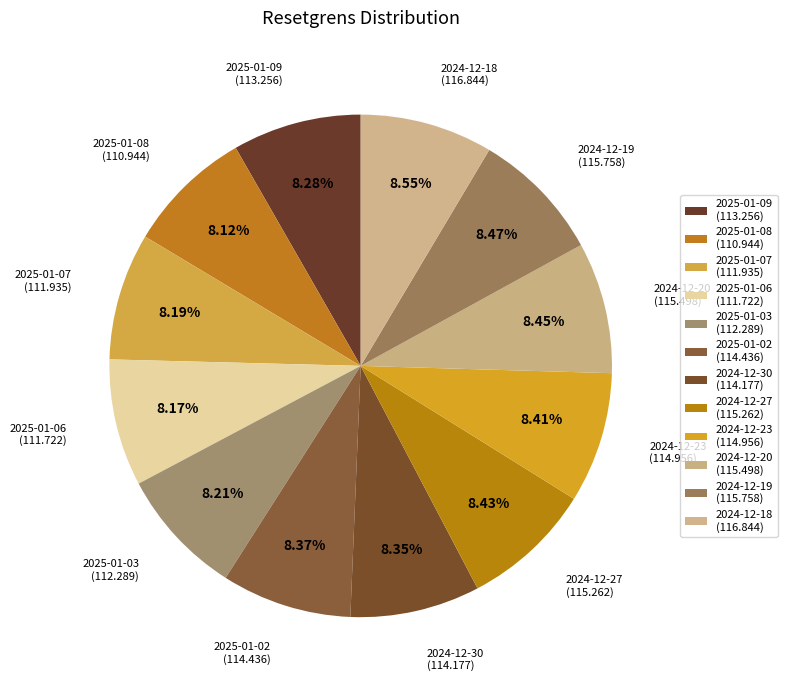

How many slices are in this pie chart?

12